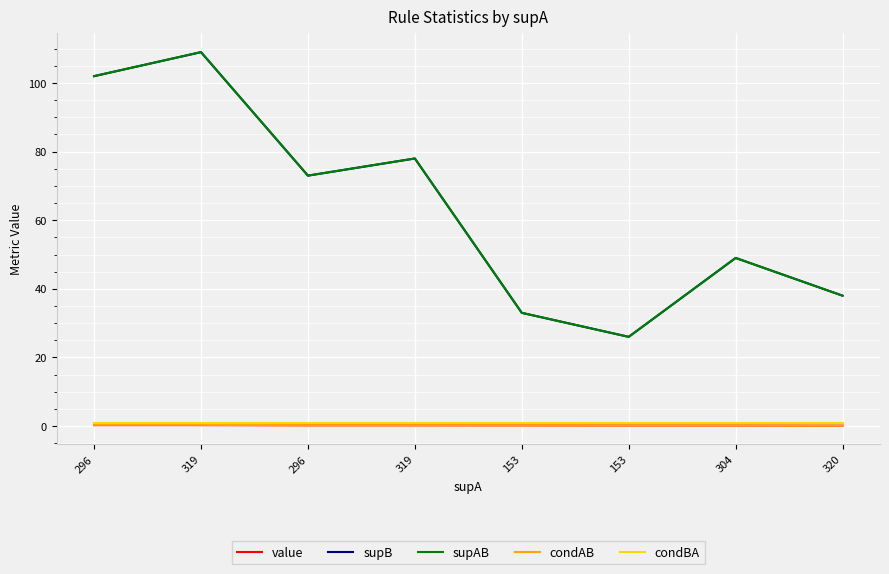

Does the chart have visible grid lines?

Yes